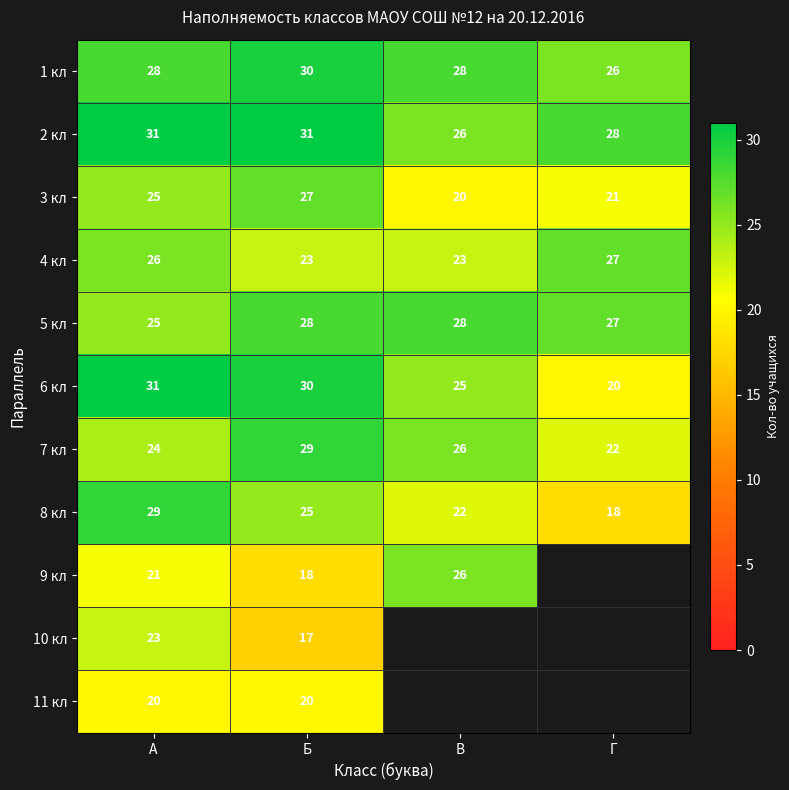

The 7 кл series shows 24 at А. True or false?

True